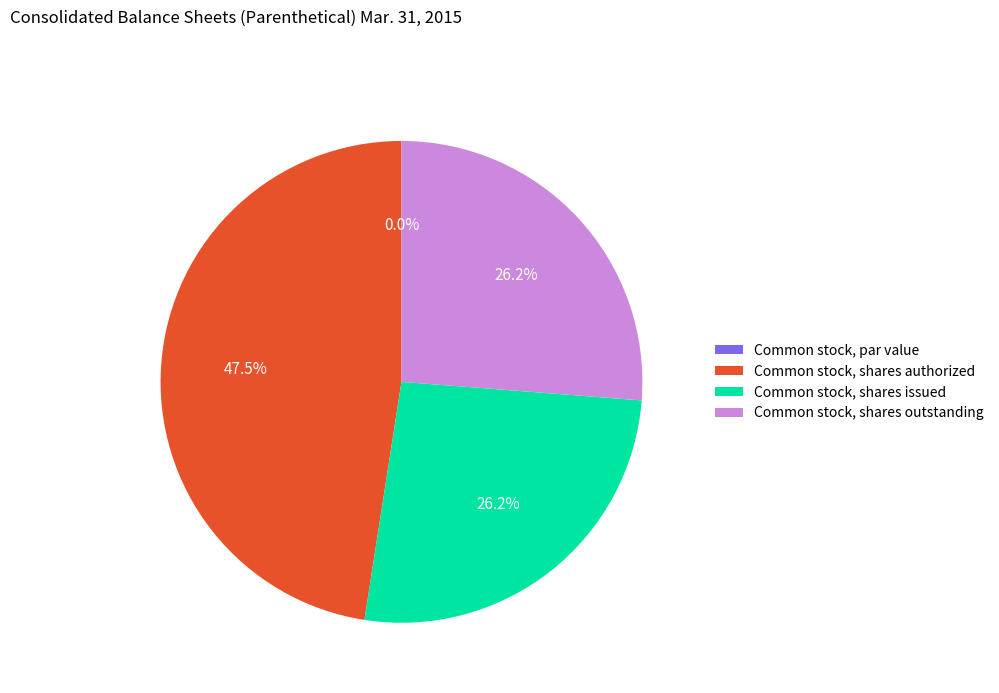

To the nearest percent, what is the combined percentage of Common stock, shares outstanding and Common stock, shares authorized?

74%